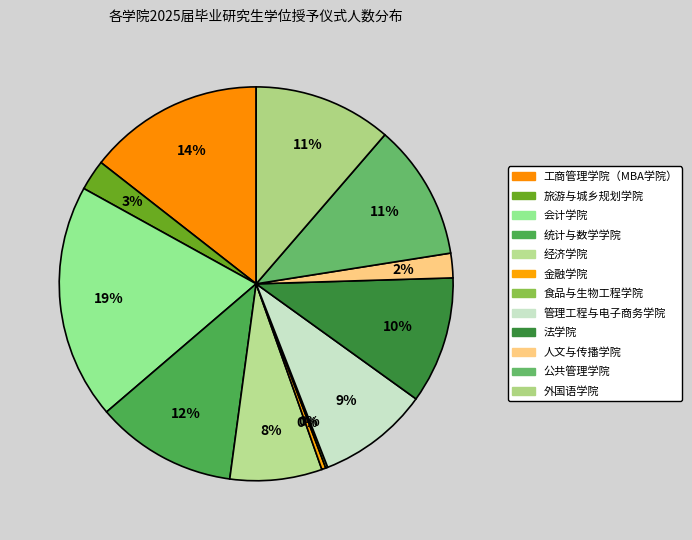

Is it true that 公共管理学院 is 11% of the pie?

True